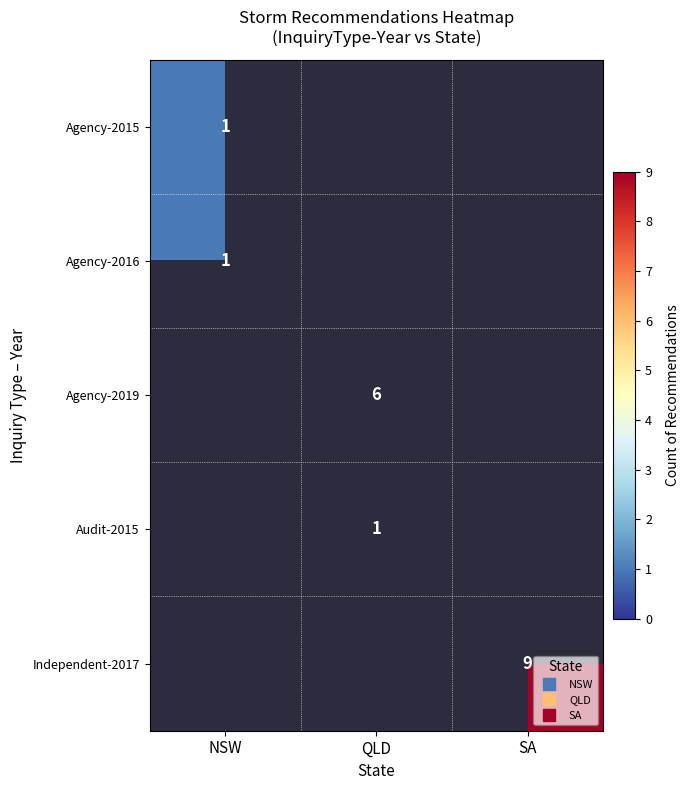

Rank the series by their average value, from lowest to highest.

Agency-2015, Agency-2016, Agency-2019, Audit-2015, Independent-2017